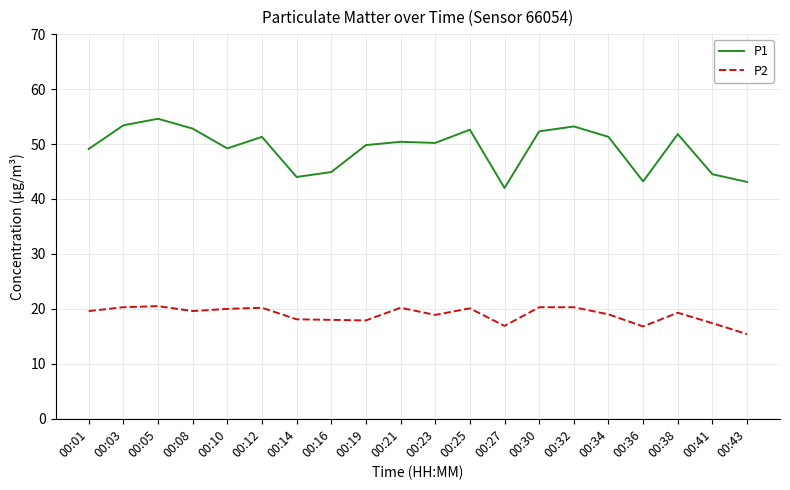

True or false: P2 has a value of 17.4 at 00:41.

True